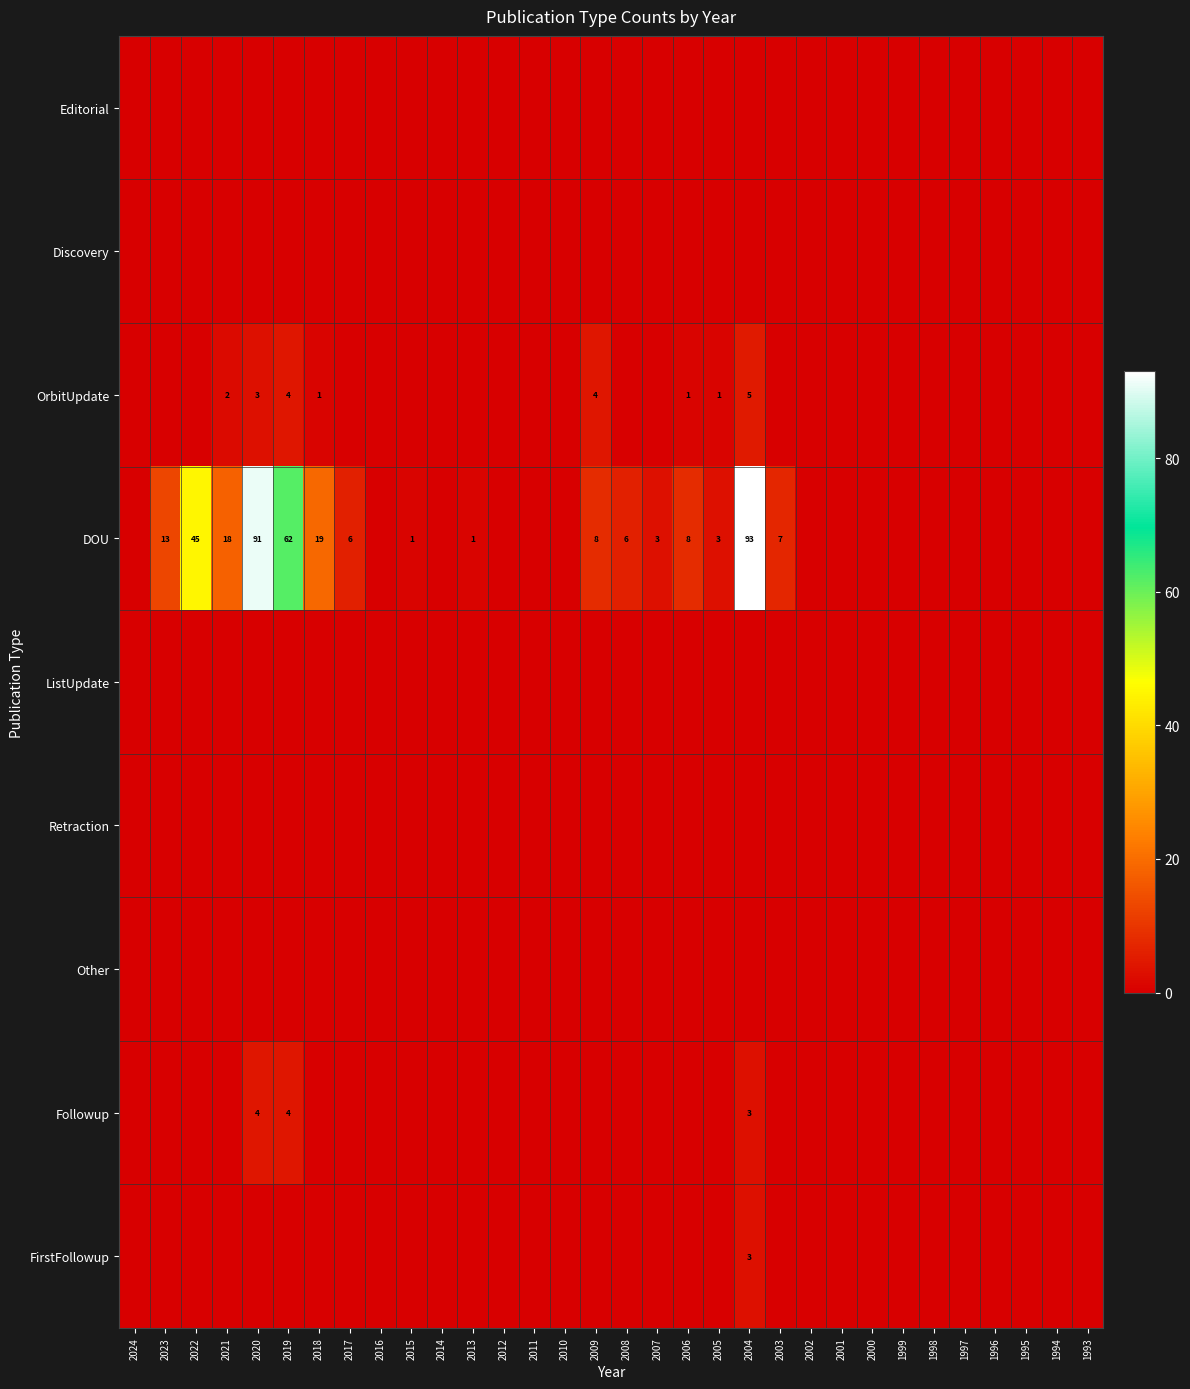

Is it true that OrbitUpdate equals 2 at 2005?

False